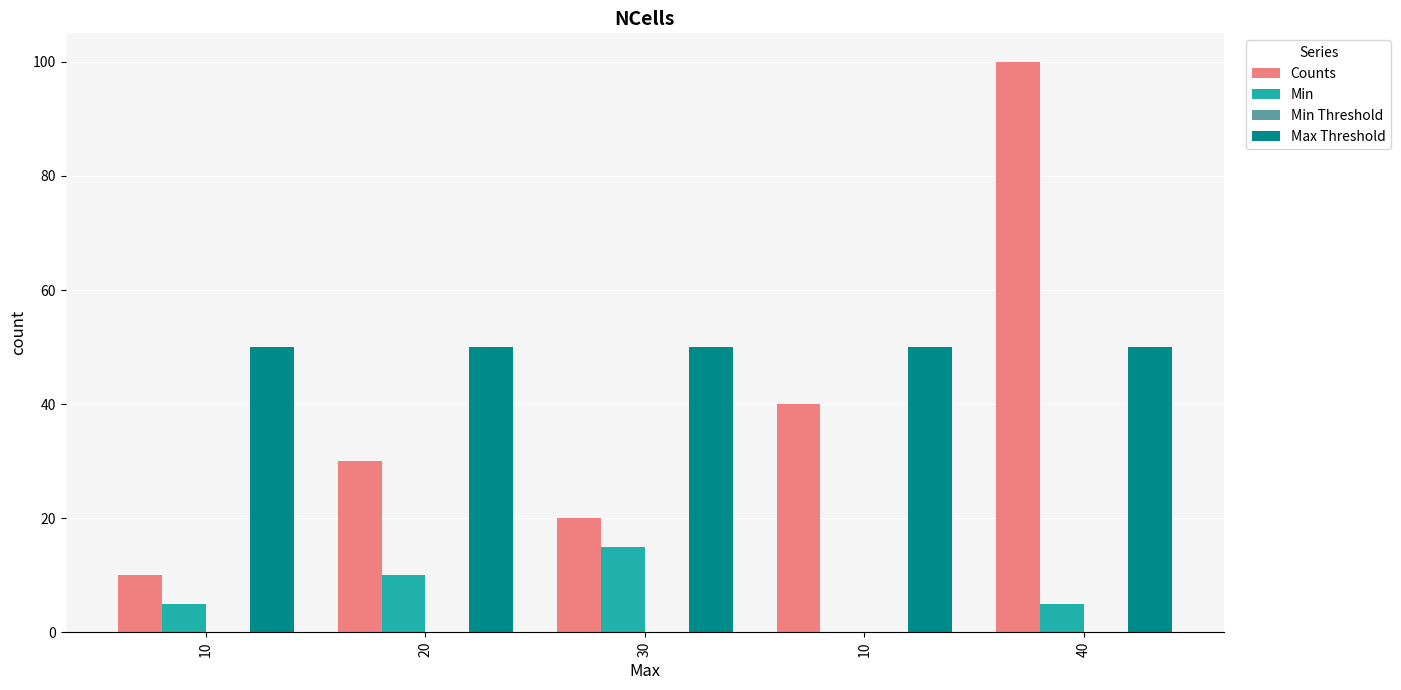

How many series are shown in this chart?

3